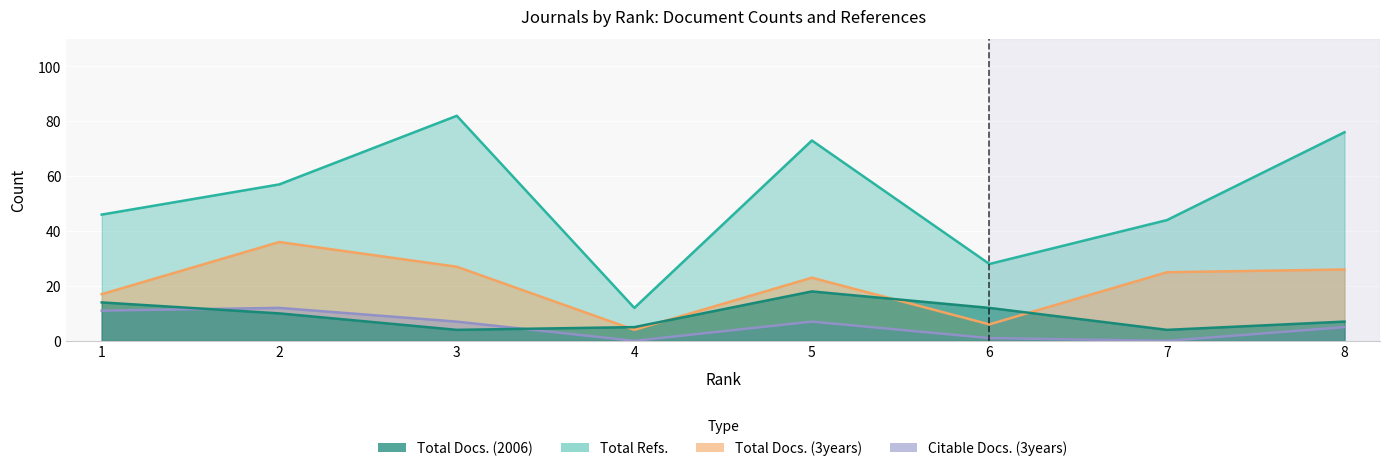

At which category does Total Docs. (2006) reach its first local valley?

3